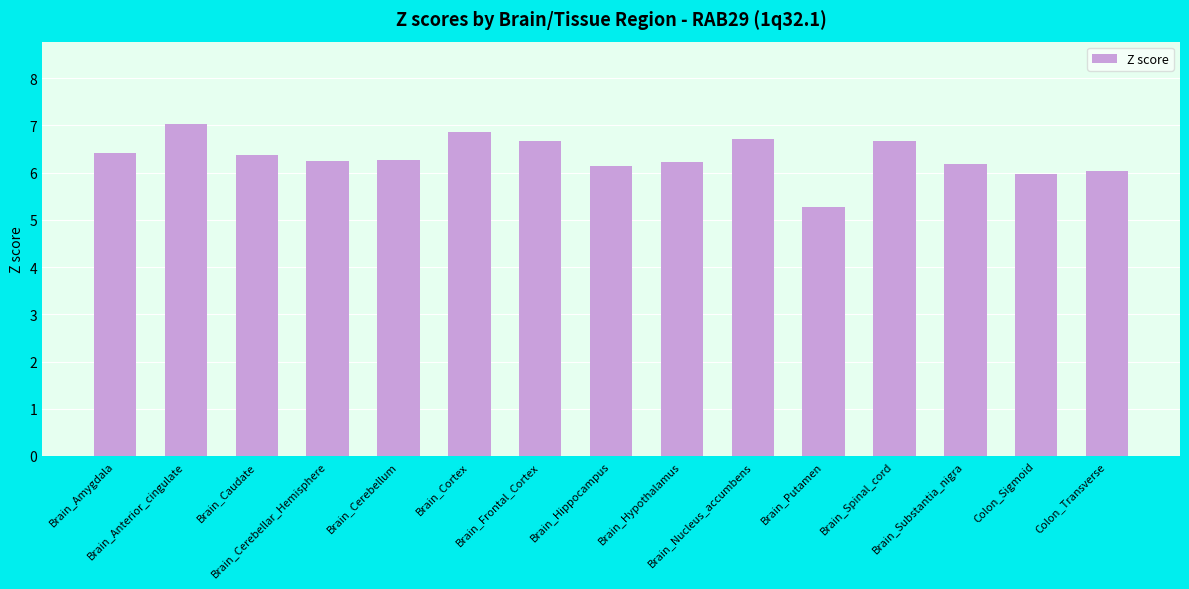

What is the sum of all values?

95.0